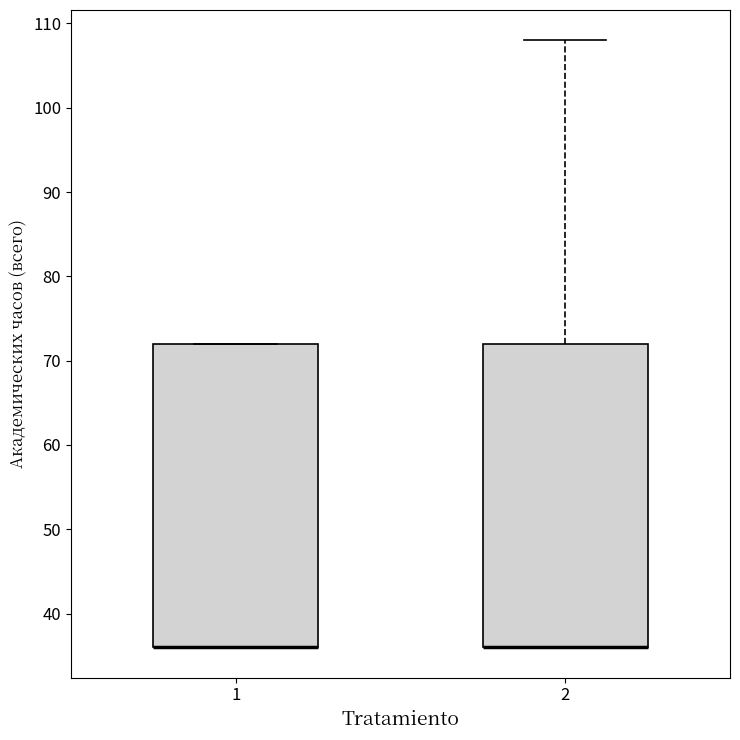

Reading left to right, read every box against the y-axis: the position of its median line, the range the box covers, and the ends of its whiskers. The values are not printed on the chart, so give them approximately, as read against the axis.

1: median 36 (drawn on the box's lower edge), box 36 to 72, whiskers 36 to 72
2: median 36 (drawn on the box's lower edge), box 36 to 72, whiskers 36 to 108